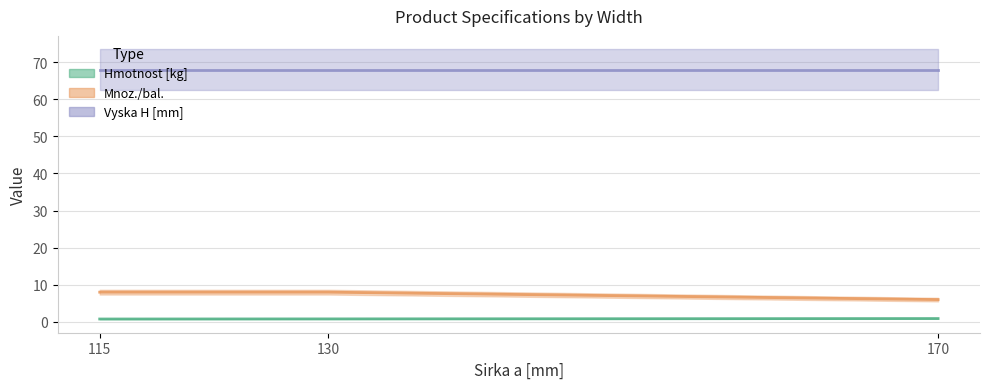

What is the sum of the Mnoz./bal. values at 130 and 115?

16.0